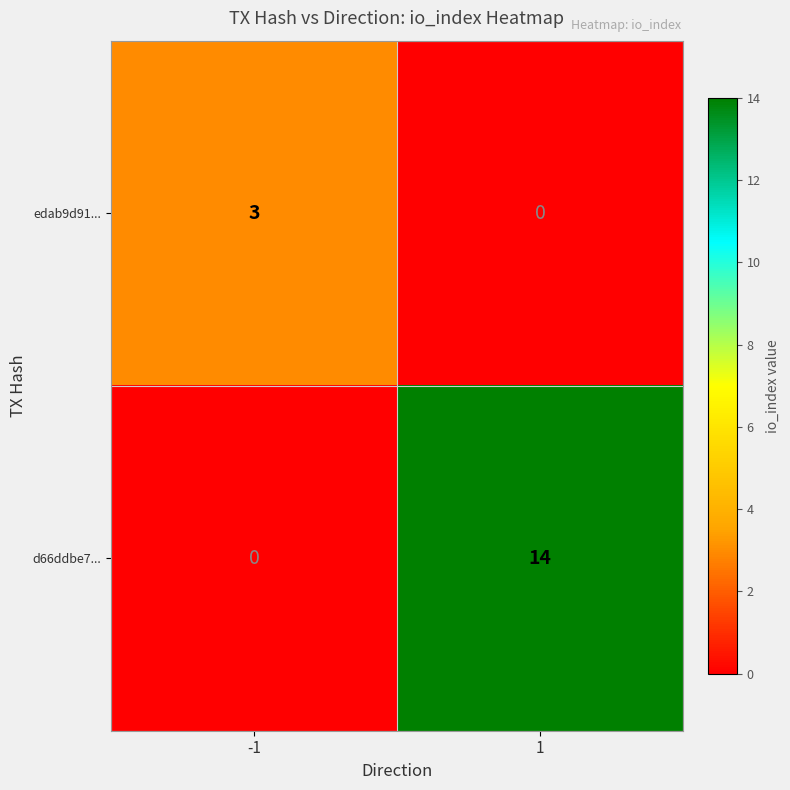

What is the difference between the highest and lowest values at -1?

3